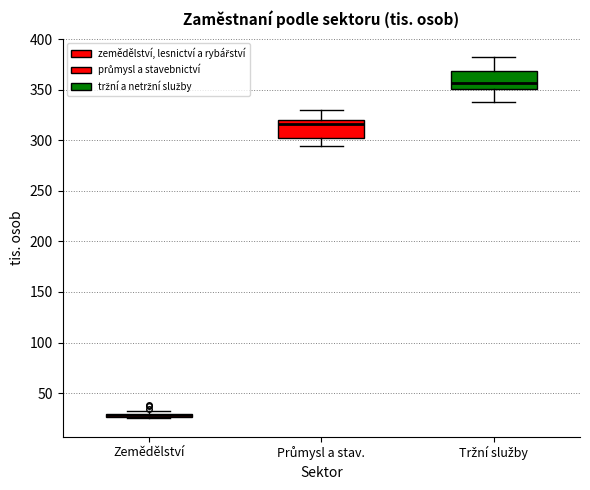

Where is the lower edge of the box for Zemědělství on the y-axis? The values are not printed on the chart, so give them approximately, as read against the axis.

25